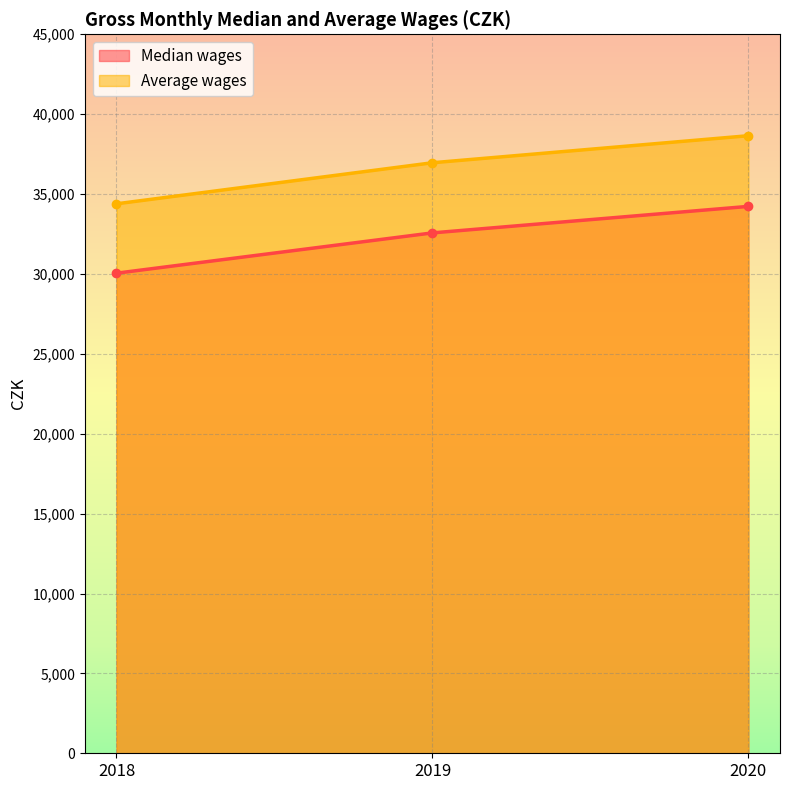

What is the value of the Median wages point at the 2nd from the left?

32570